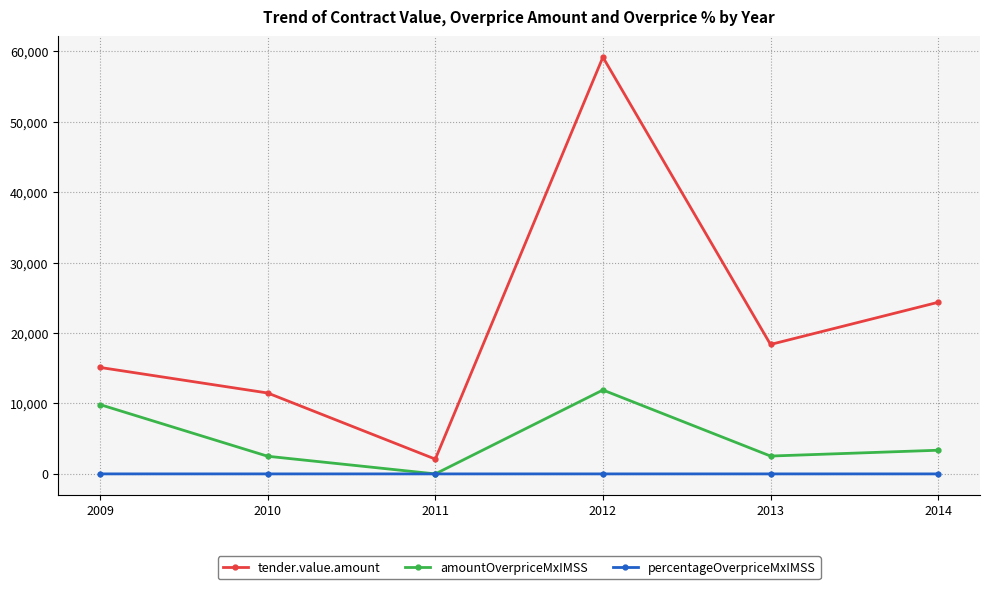

List the series in order of their overall mean, highest first.

tender.value.amount, amountOverpriceMxIMSS, percentageOverpriceMxIMSS